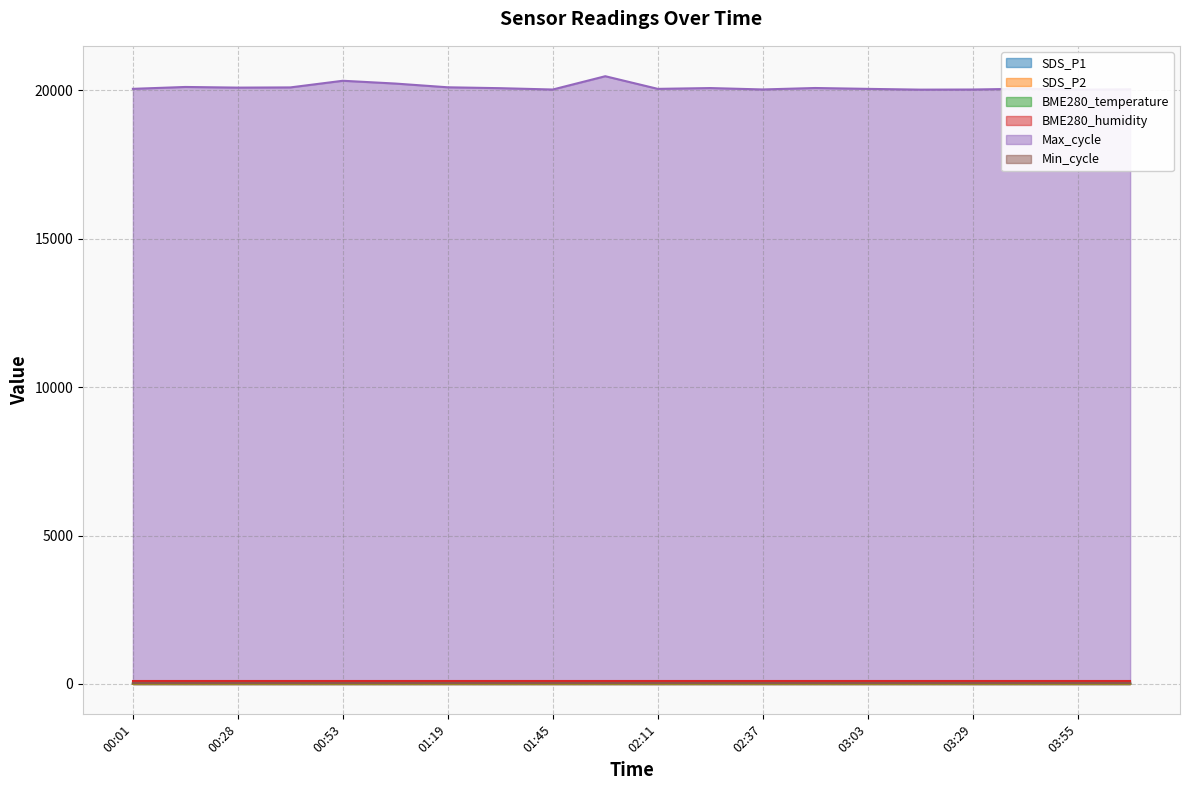

How many data points does each series have?

20